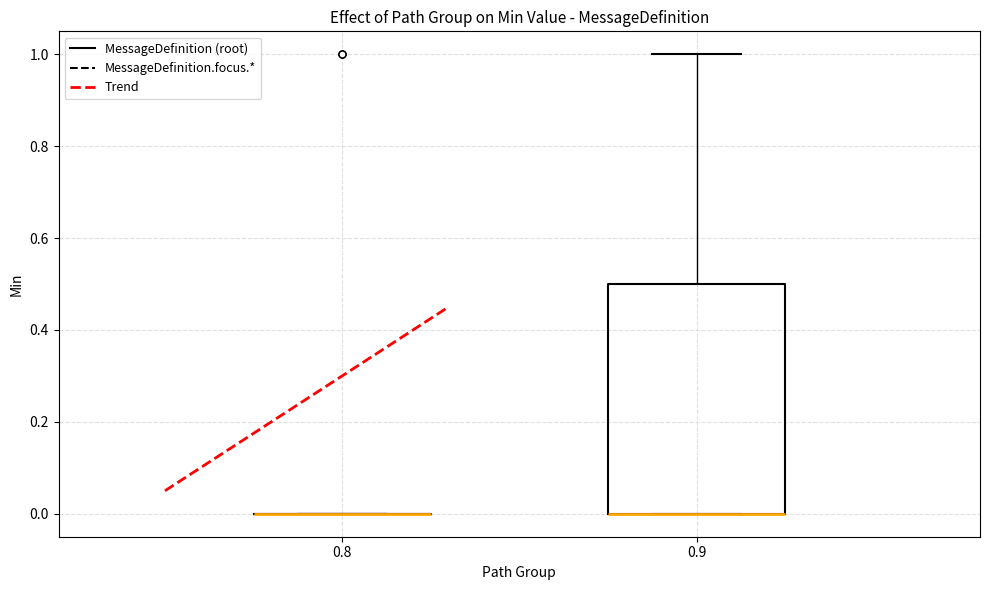

Reading left to right, read every box against the y-axis: the position of its median line, the range the box covers, and the ends of its whiskers. The values are not printed on the chart, so give them approximately, as read against the axis.

0.8: box collapsed to a line at 0.0, whiskers 0.0 to 0.0
0.9: median 0.0 (drawn on the box's lower edge), box 0.0 to 0.5, whiskers 0.0 to 1.0